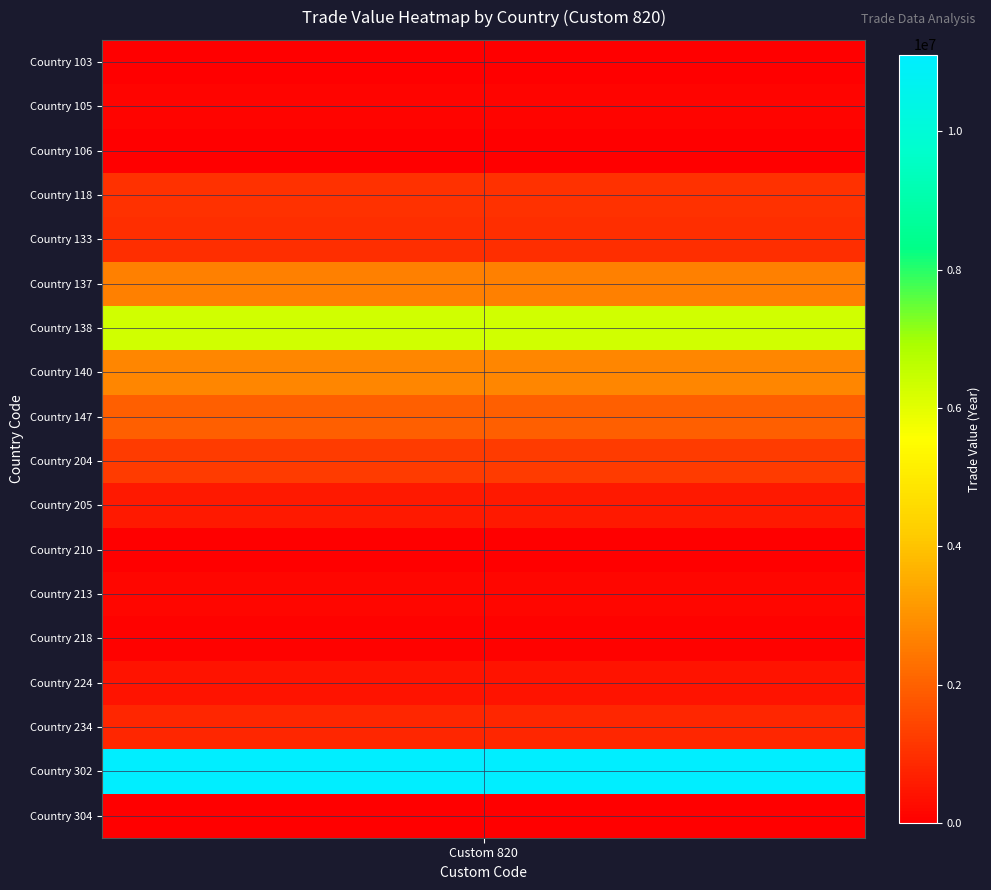

Which series has the largest range (max minus min)?

302